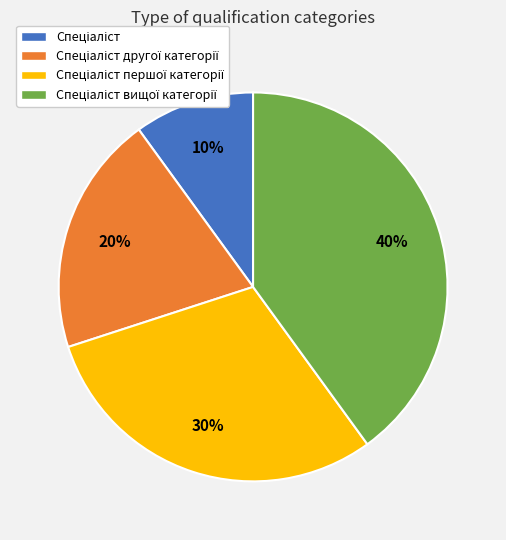

Does any single category account for the majority?

No